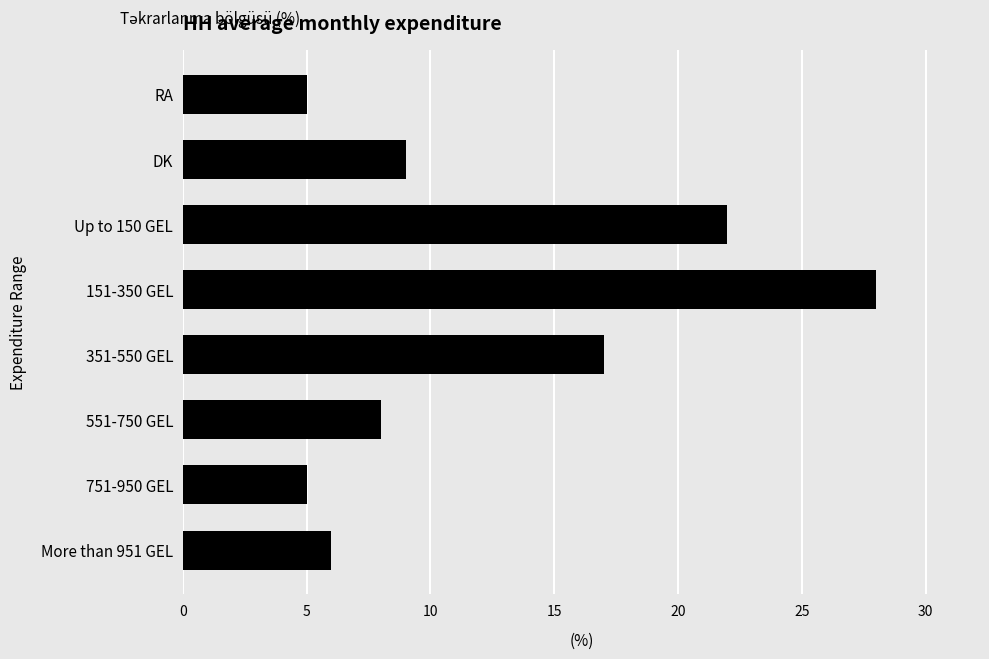

Reading bottom to top, transcribe all the data shown in this chart.

More than 951 GEL=6	751-950 GEL=5	551-750 GEL=8	351-550 GEL=17	151-350 GEL=28	Up to 150 GEL=22	DK=9	RA=5